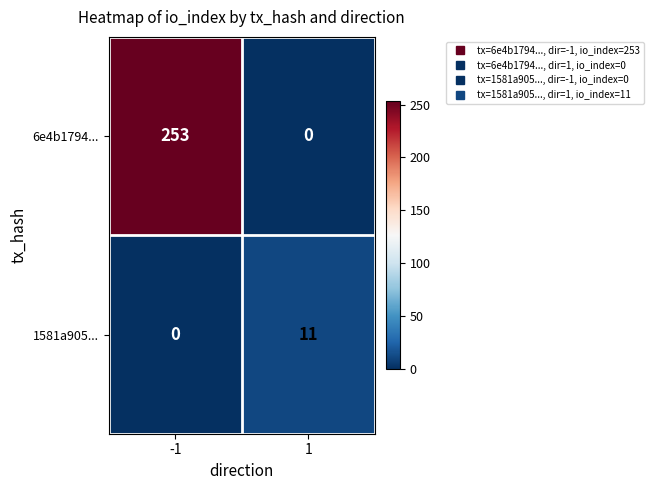

Which series has the largest total across all categories?

6e4b1794...